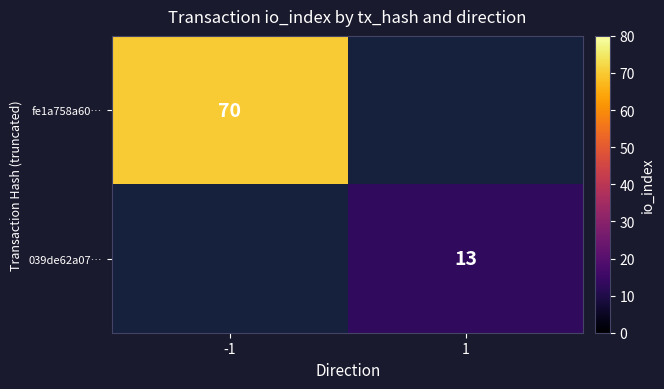

At how many categories does at least one series exceed 20?

1